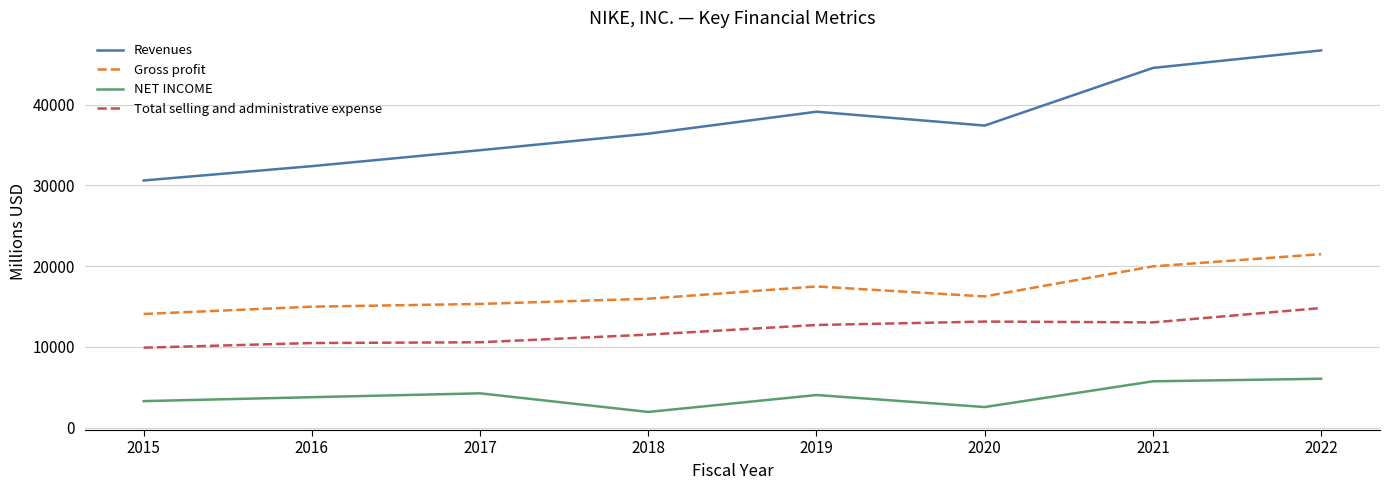

Is this an area chart (filled region under the line)?

No